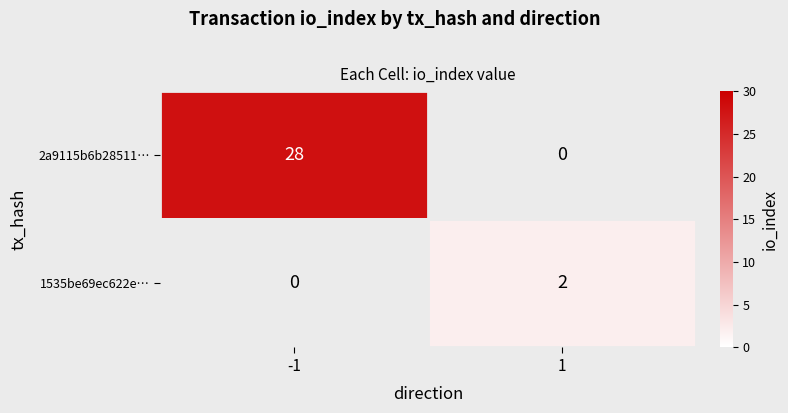

Count the number of categories in the chart.

2